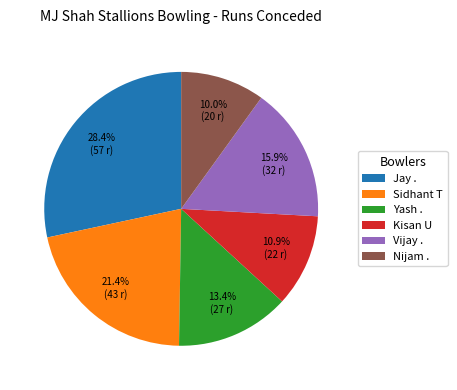

True or false: Yash . accounts for 2% of the total.

False